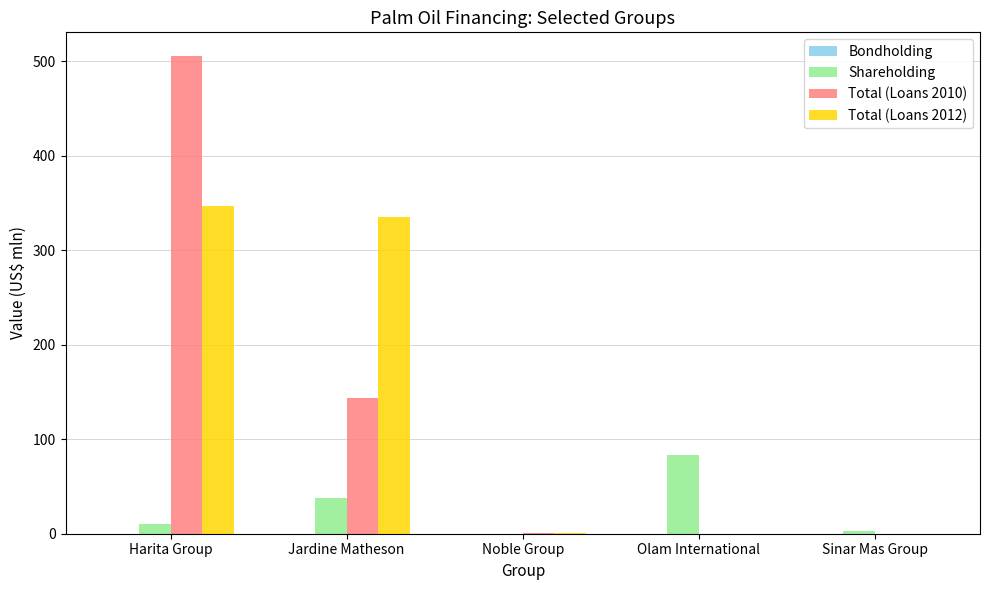

Where does the Shareholding series first go above 10?

Harita Group